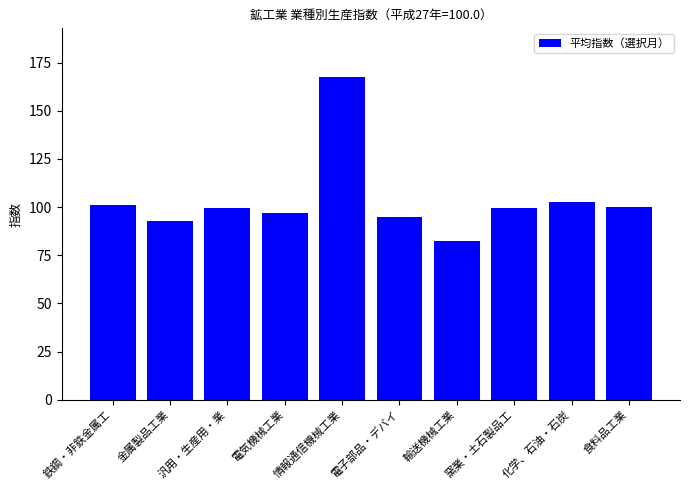

What is the difference between the maximum and minimum values?

85.2